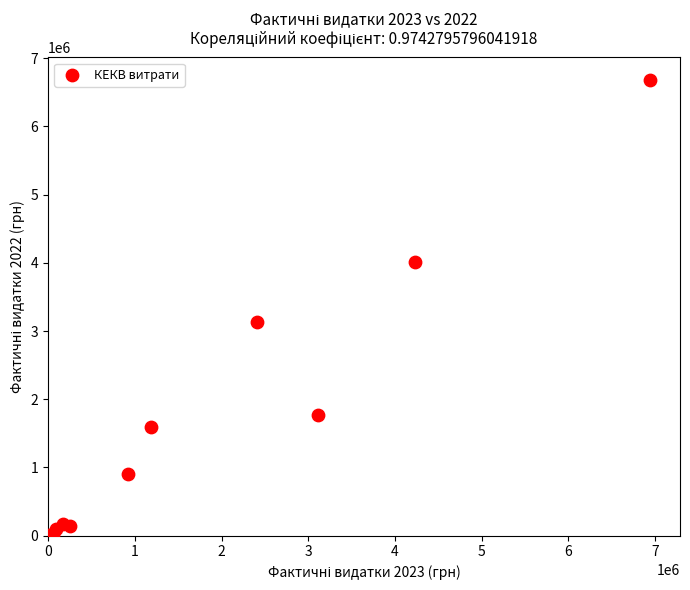

What Y value in the scatter plot is closest to 3342193?

3131232.6